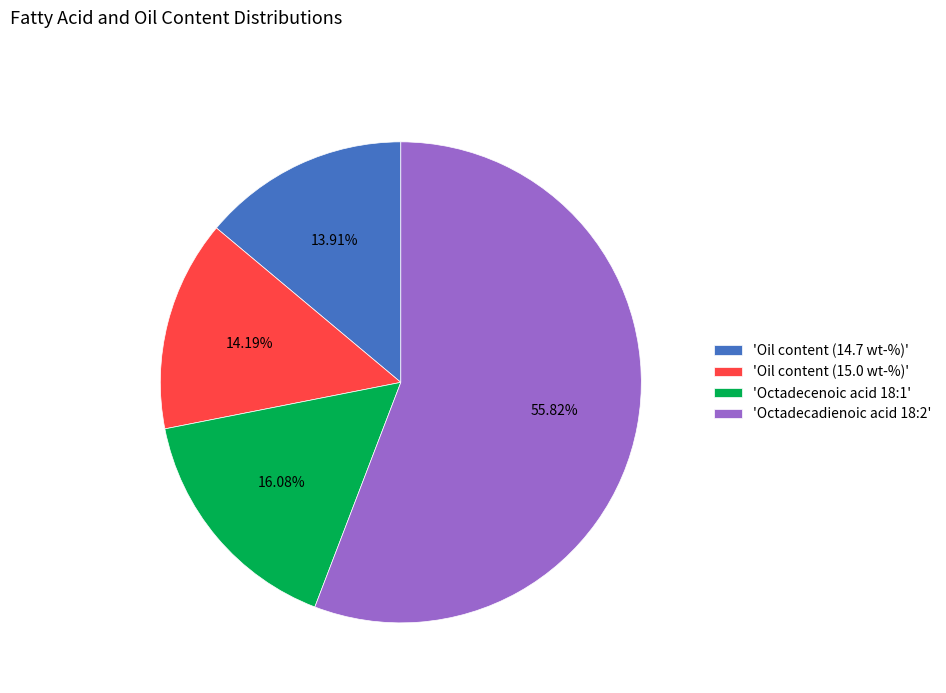

Approximately how many times larger is the value at 'Oil content (15.0 wt-%)' compared to 'Octadecadienoic acid 18:2'?

0.3